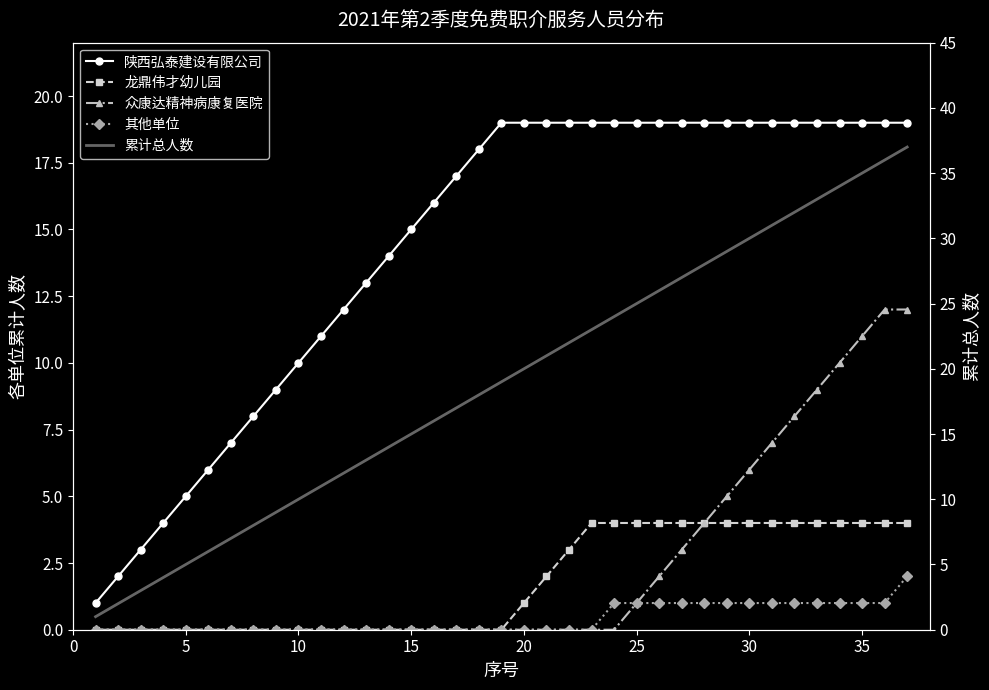

How many data points does each series have?

37